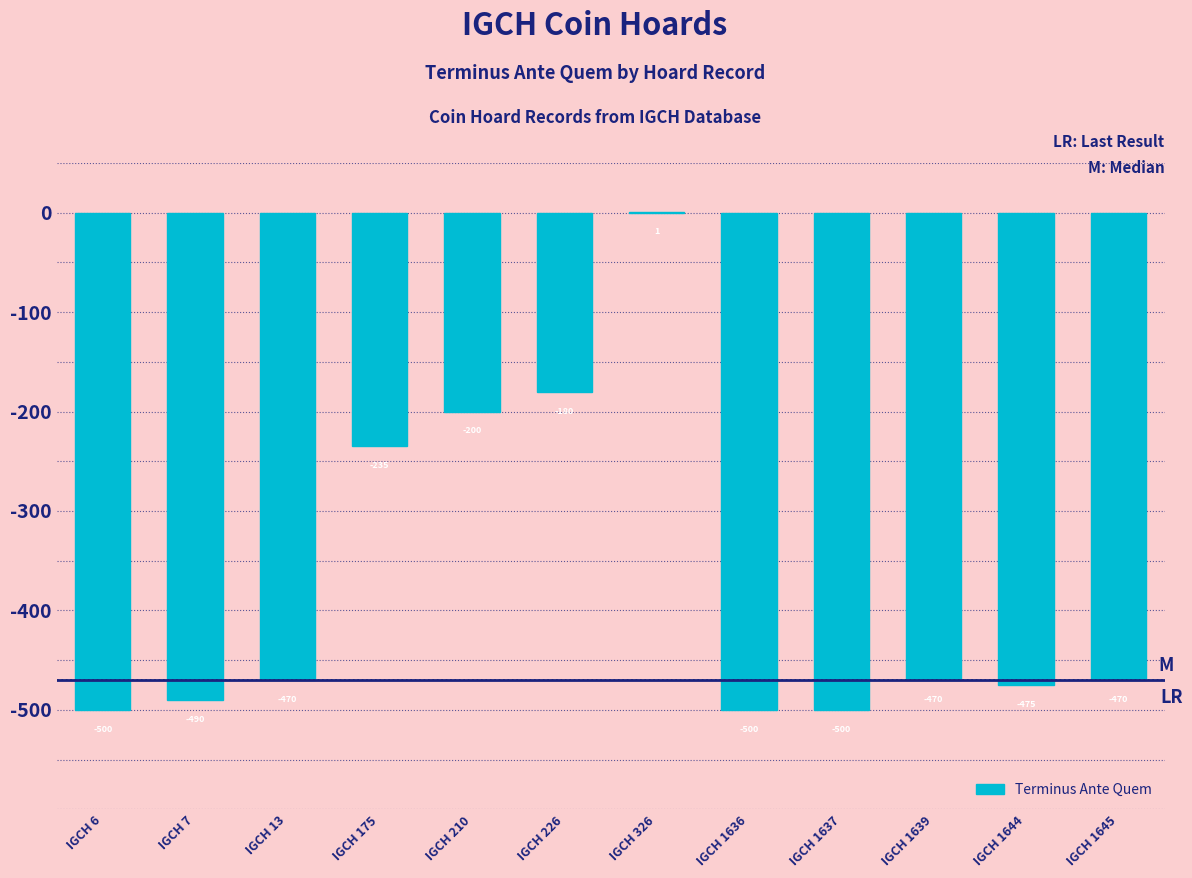

The chart shows a value of -639 at IGCH 1644. True or false?

False